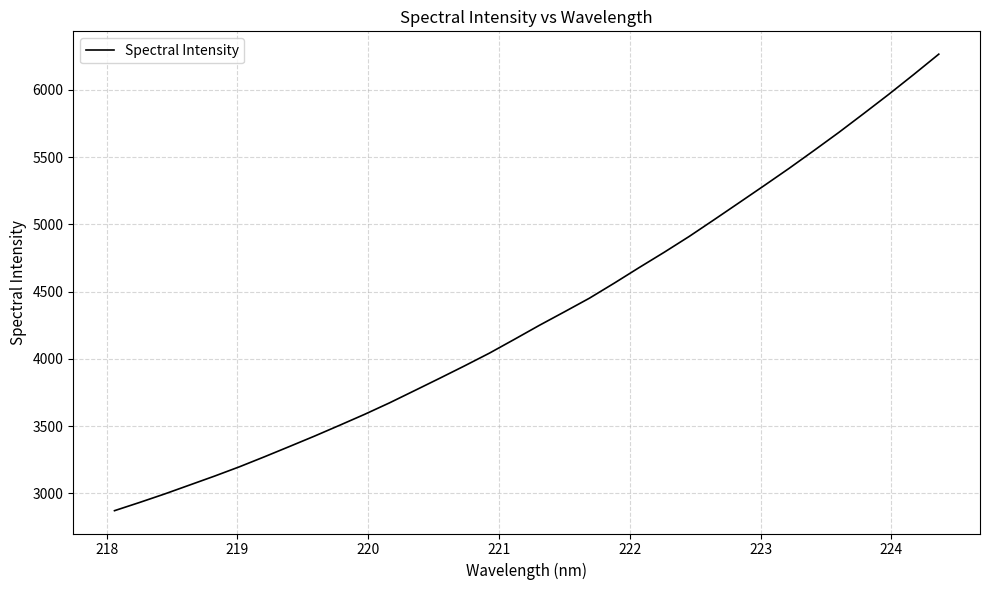

What is the maximum value shown in the chart?

6264.8